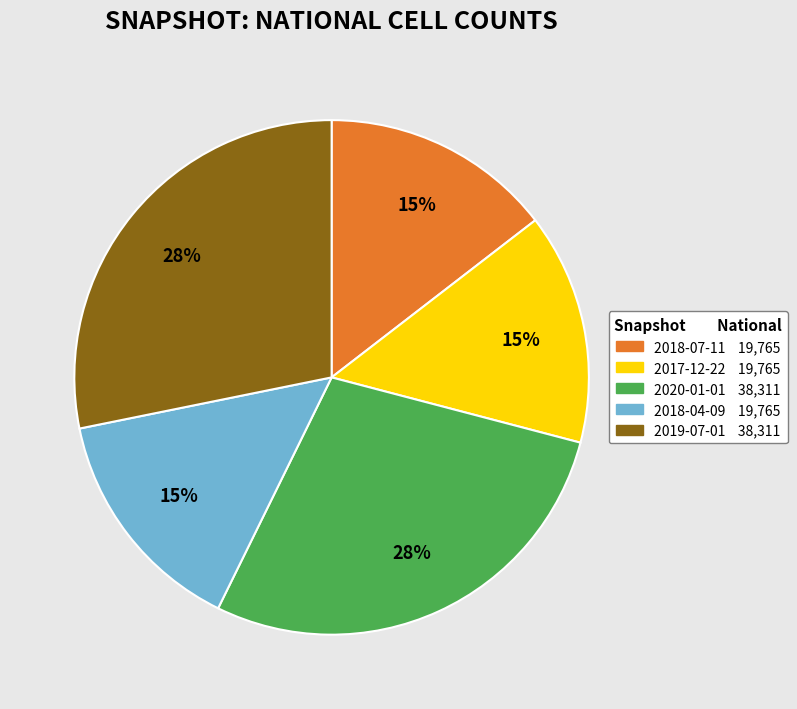

What is the ratio of the value at 2018-04-09 to the value at 2019-07-01?

0.5